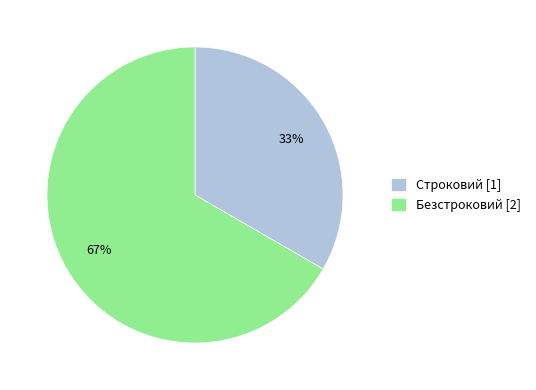

Combined, do Безстроковий [2] and Строковий [1] account for over 50%?

Yes